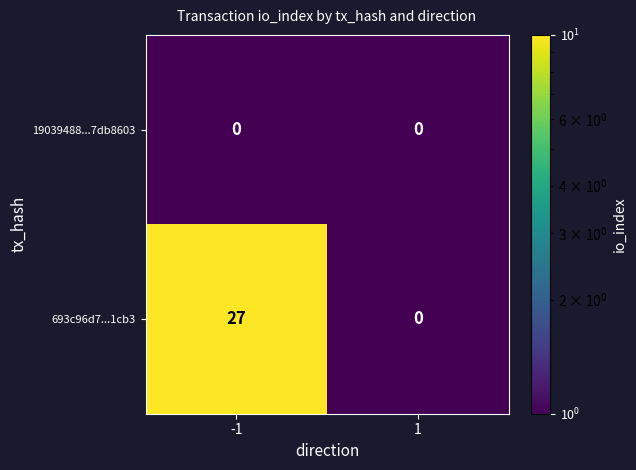

Is the value of 693c96d7...1cb3 at -1 greater than the value of 19039488...7db8603 at -1?

Yes